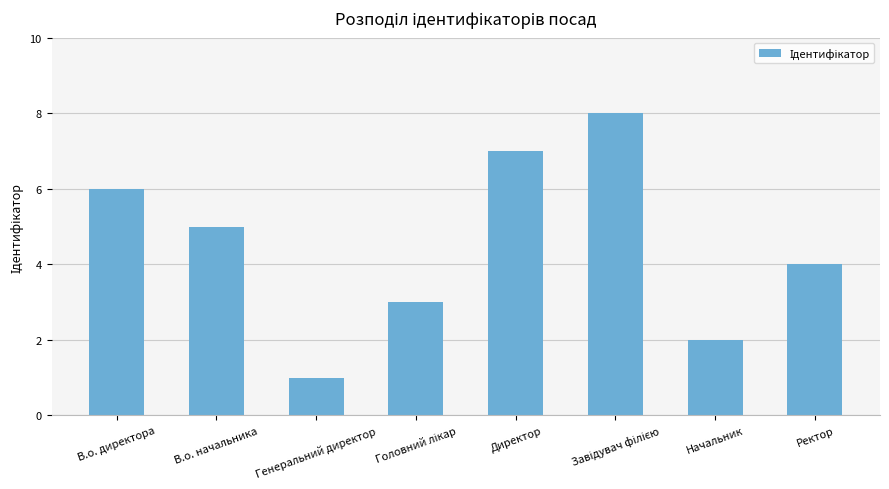

Does the chart contain stacked bars?

No